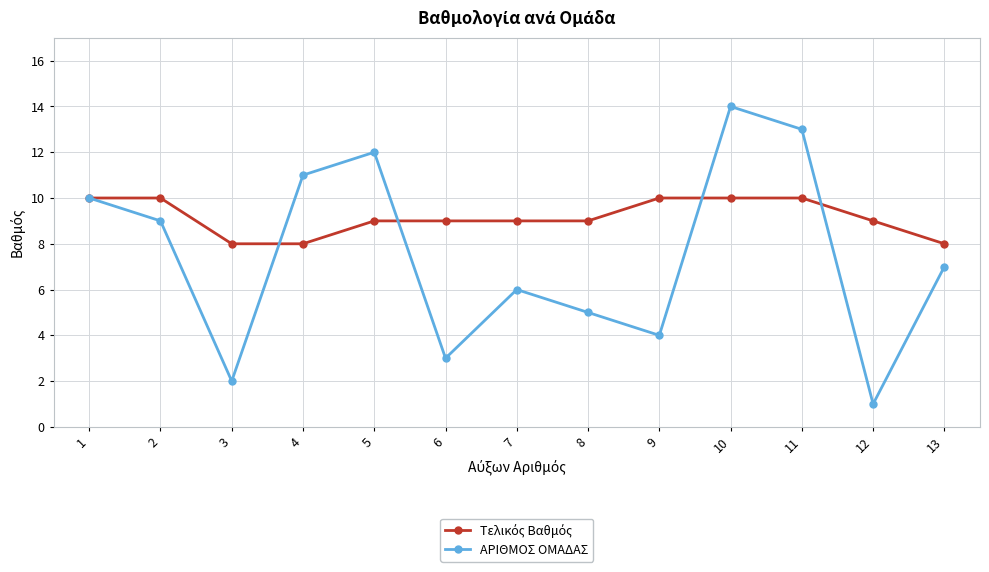

At which category is the sum across all series the highest?

10